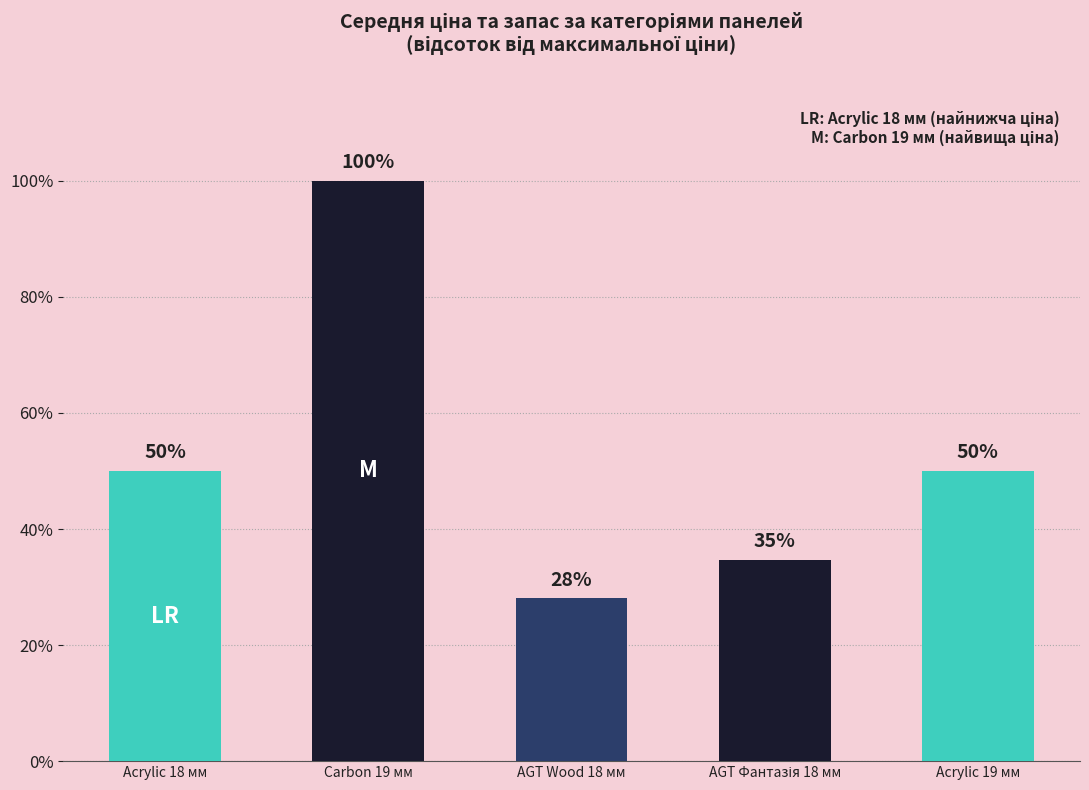

Does the chart contain any negative values?

No